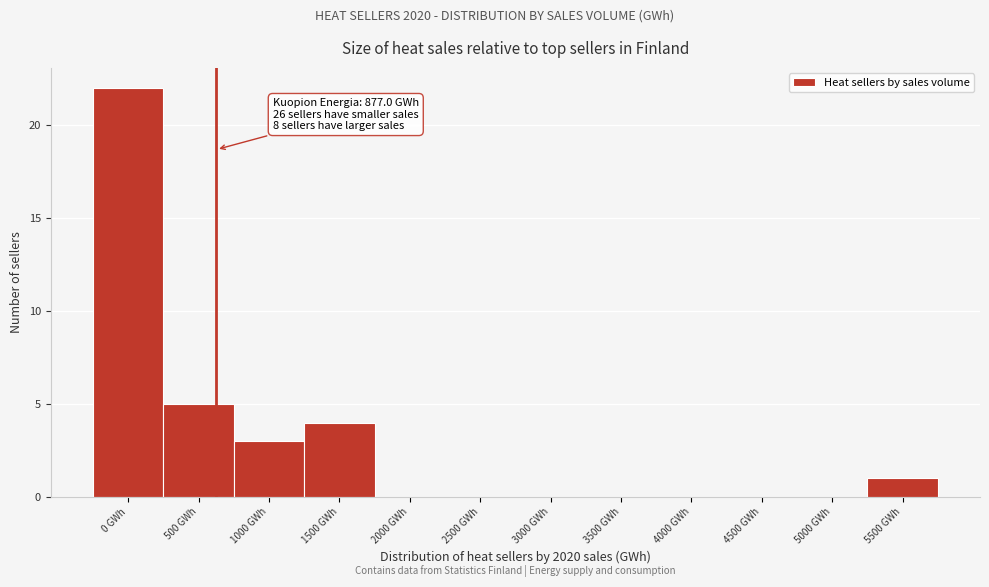

Reading left to right, list all the values displayed in this chart.

0 GWh=22	500 GWh=5	1000 GWh=3	1500 GWh=4	2000 GWh=0	2500 GWh=0	3000 GWh=0	3500 GWh=0	4000 GWh=0	4500 GWh=0	5000 GWh=0	5500 GWh=1